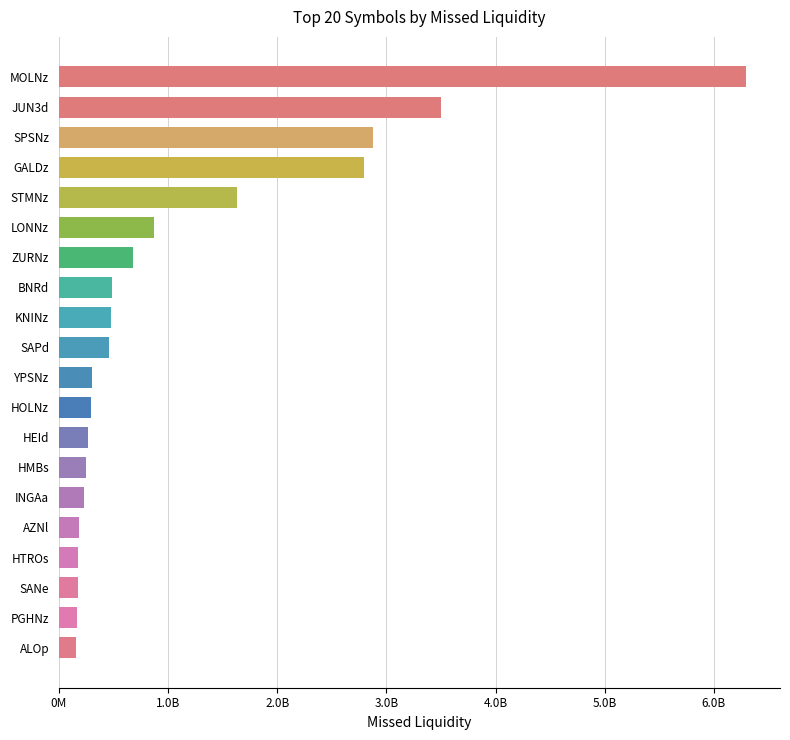

At which label is the value closest to 3225271200?

JUN3d